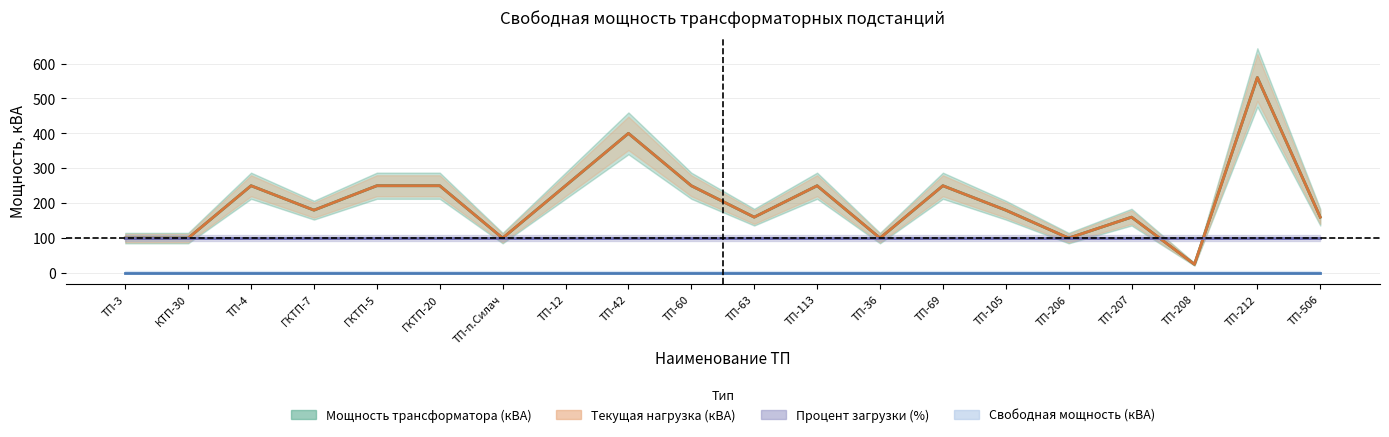

How many data points does each series have?

20